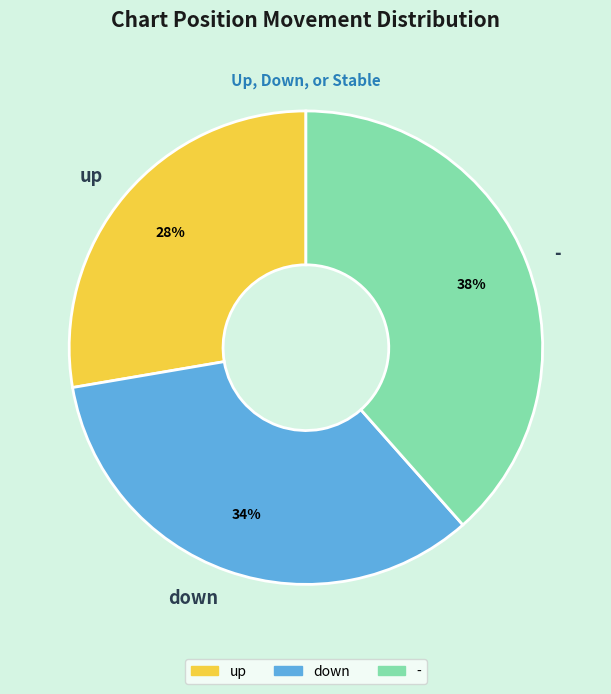

Rank the categories by value from highest to lowest.

-, down, up